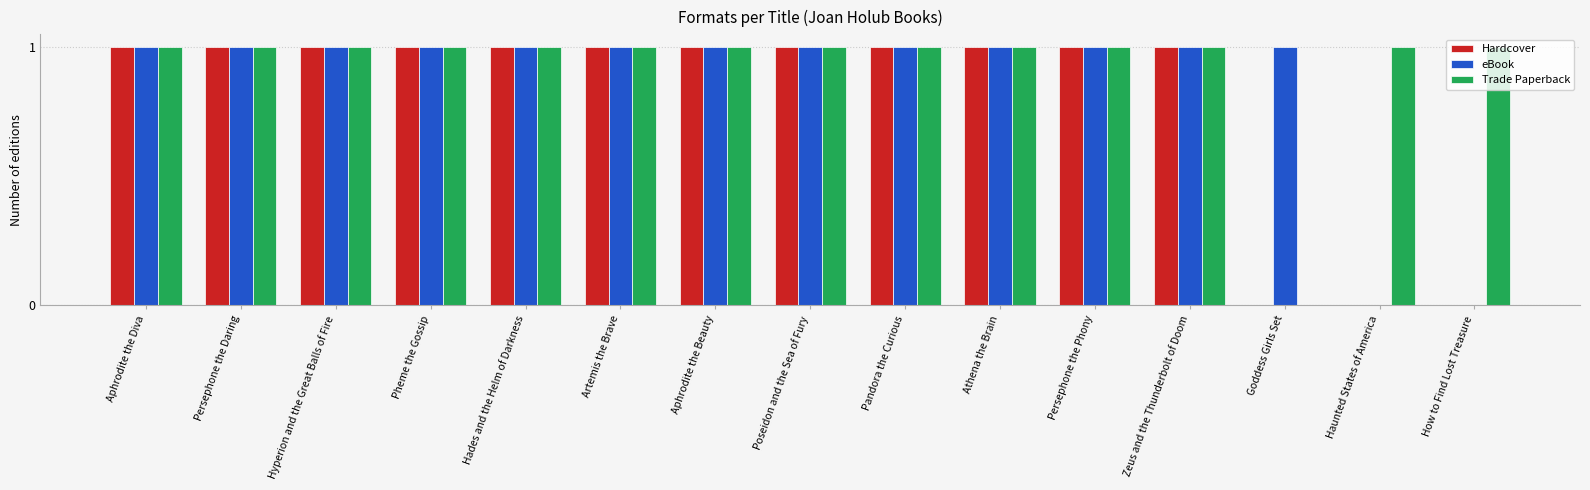

What is the sum of all Trade Paperback values?

14